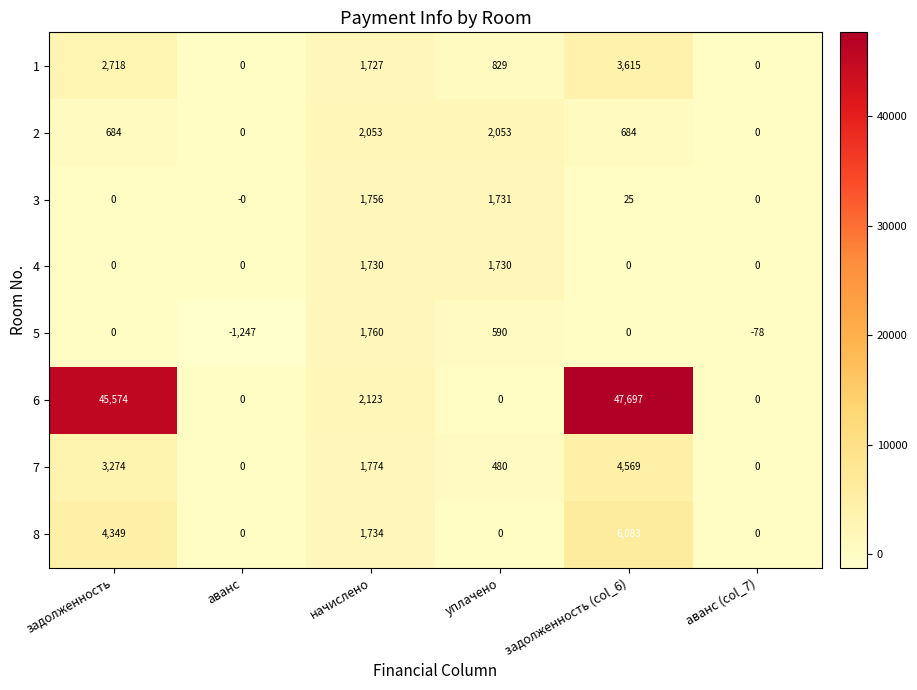

What is the difference between the maximum and minimum values in the 6 series?

47697